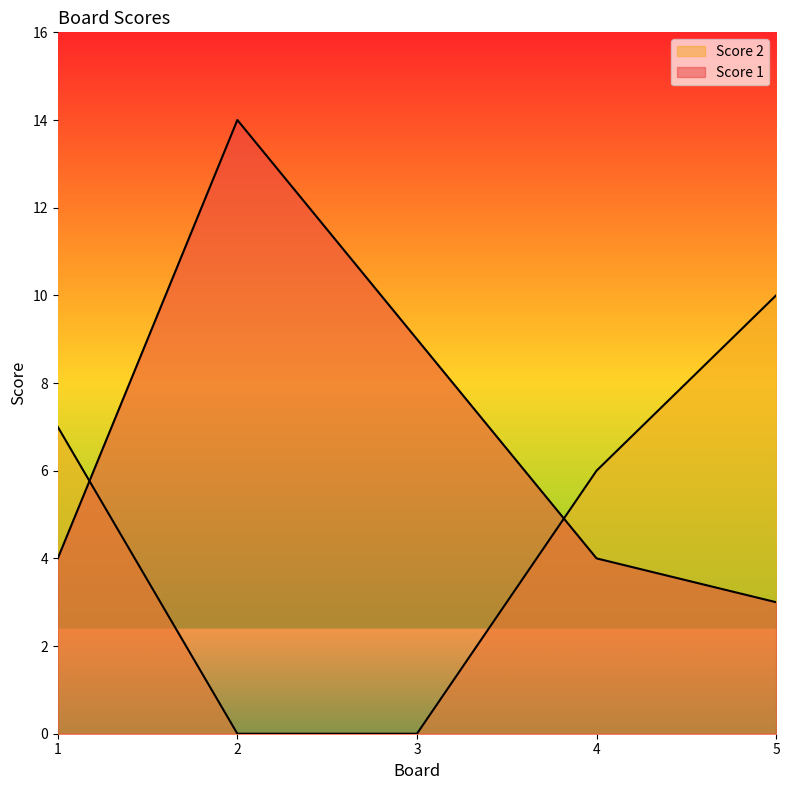

Which series has the largest total across all categories?

Score 1